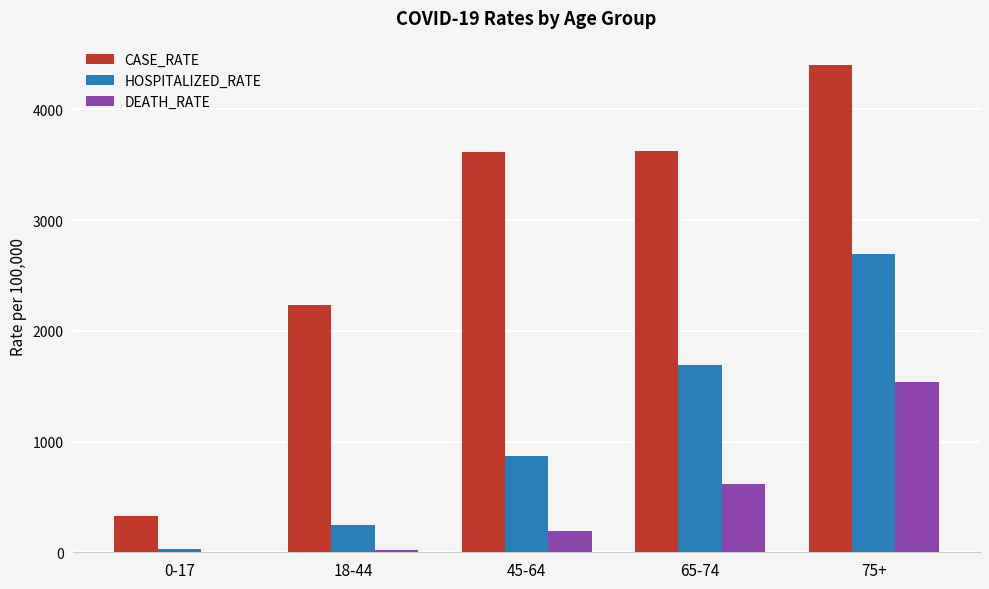

Which category has the highest value across all series?

75+